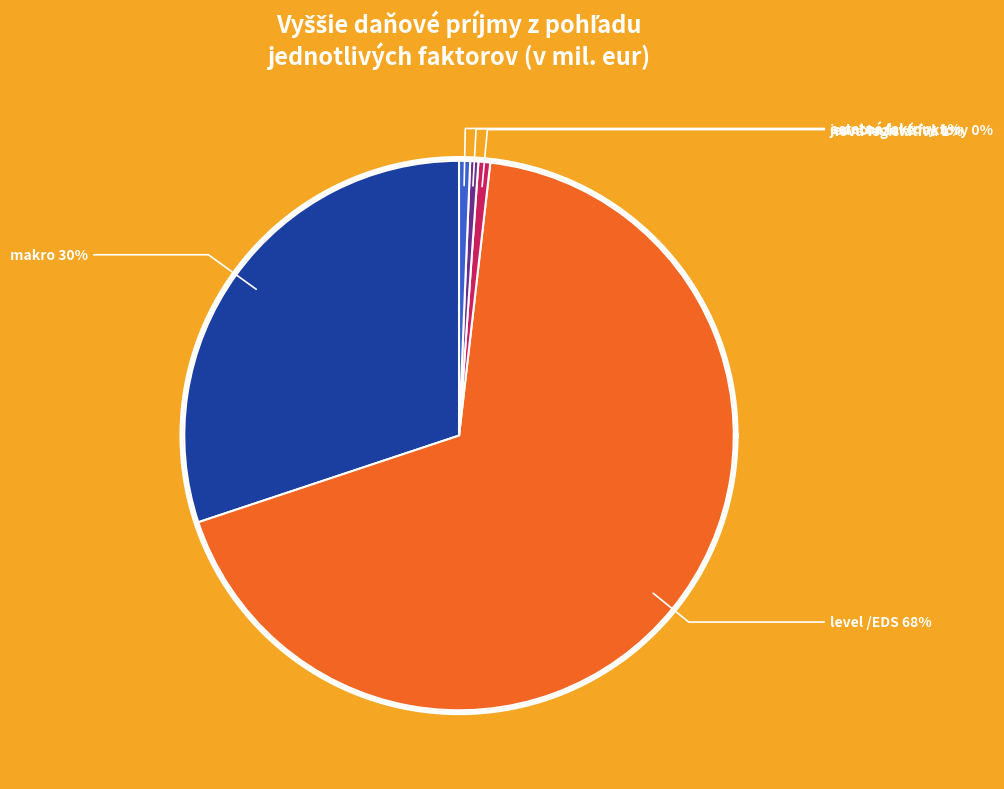

Which category has the smallest portion of the pie?

jednorazové faktory